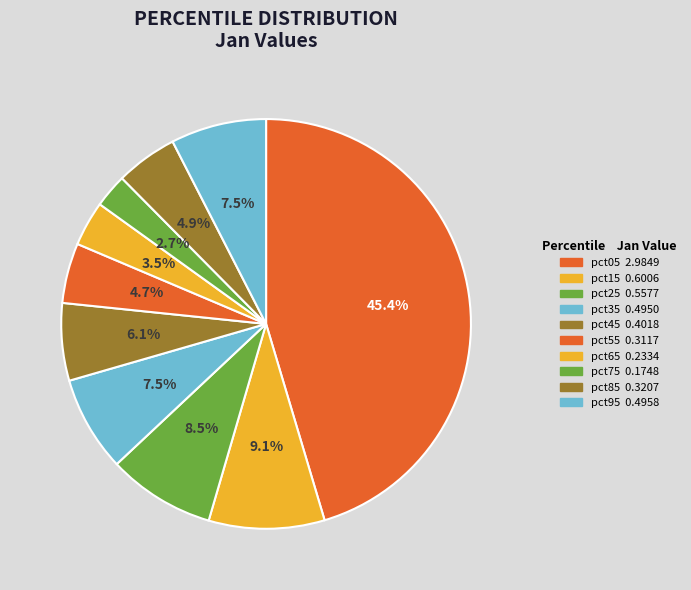

What percentage is the pct45 slice, to the nearest percent?

6%